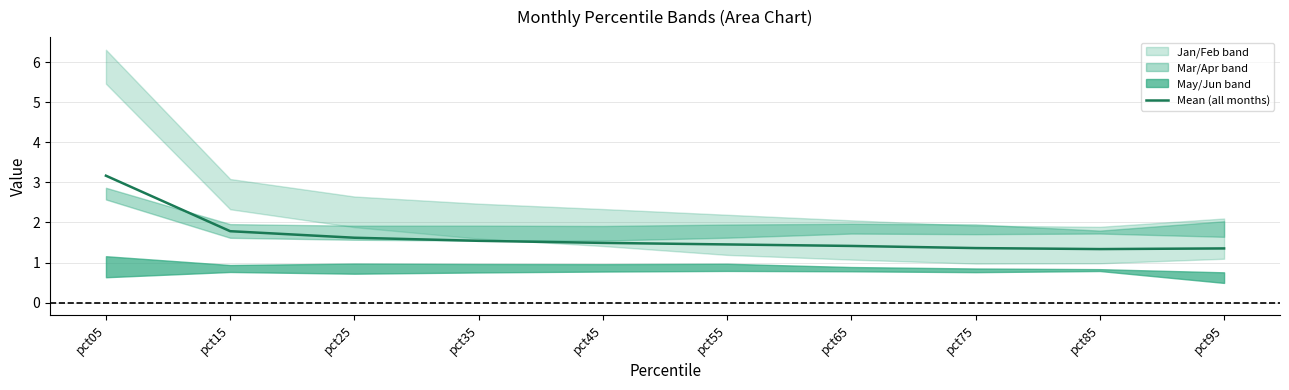

What value does the data have at pct25?

1.6